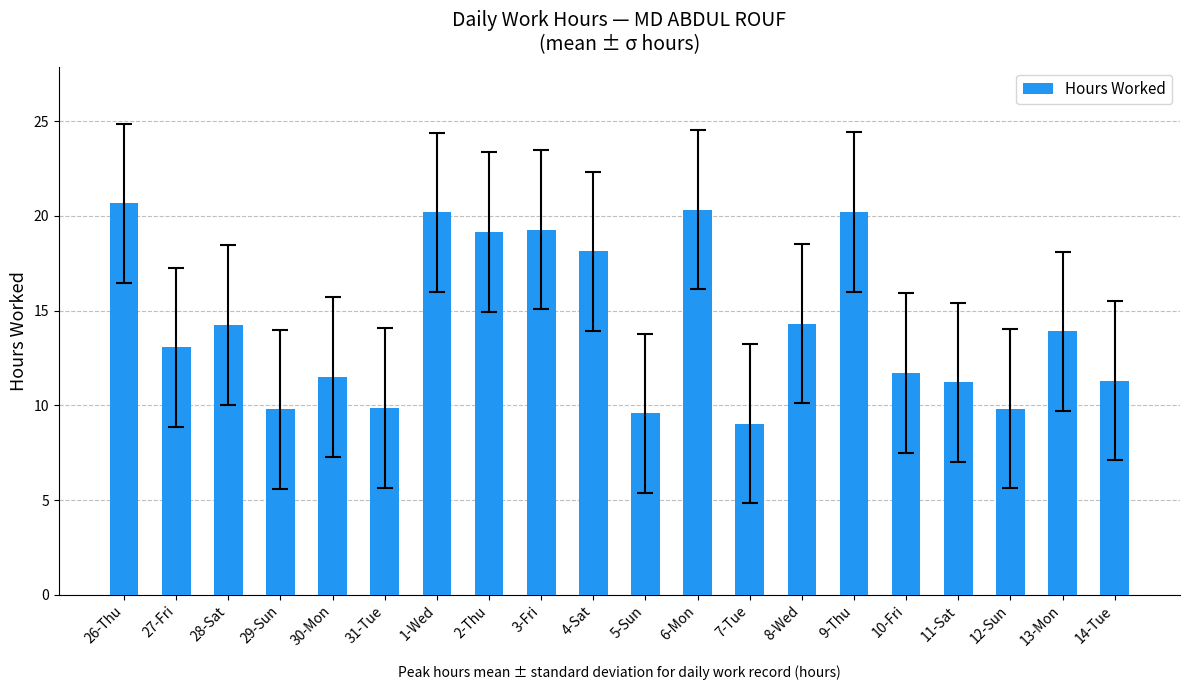

What is the value of the 14th bar from the left?

14.3